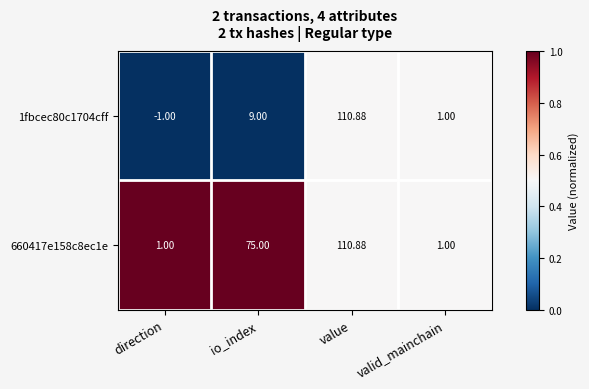

How many data points does each series have?

4